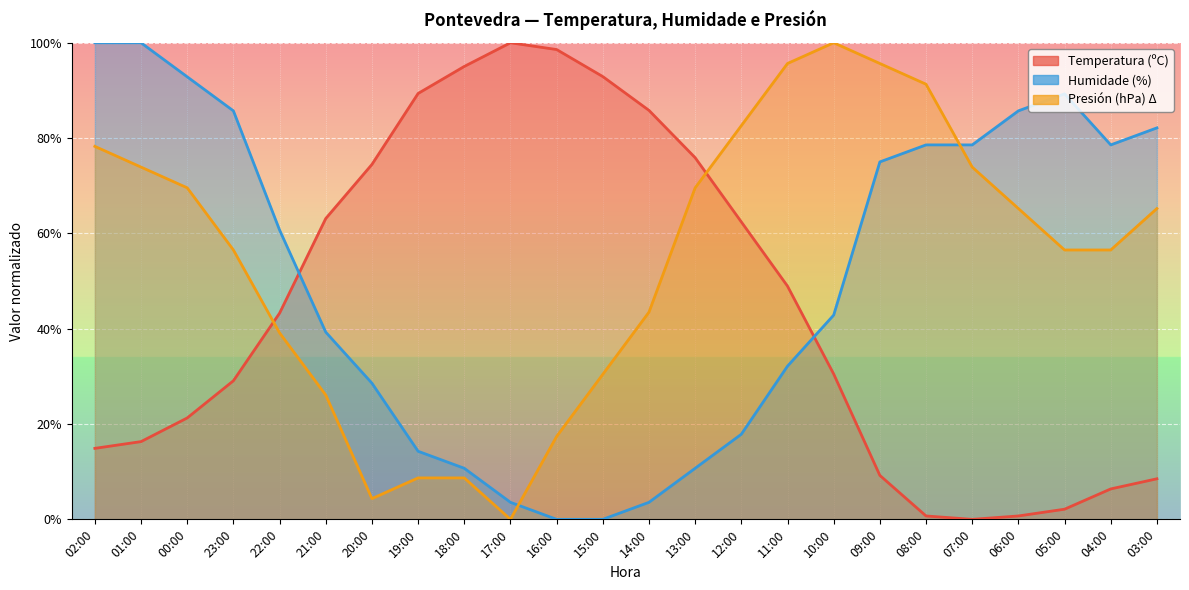

Reading left to right, list all the values displayed in this chart.

Temperatura (ºC): 02:00=14.9	01:00=16.3	00:00=21.3	23:00=29.1	22:00=43.3	21:00=63.1	20:00=74.5	19:00=89.4	18:00=95.0	17:00=100.0	16:00=98.6	15:00=92.9	14:00=85.8	13:00=75.9	12:00=62.4	11:00=48.9	10:00=30.5	09:00=9.2	08:00=0.7	07:00=0.0	06:00=0.7	05:00=2.1	04:00=6.4	03:00=8.5
Humidade (%): 02:00=100.0	01:00=100.0	00:00=92.9	23:00=85.7	22:00=60.7	21:00=39.3	20:00=28.6	19:00=14.3	18:00=10.7	17:00=3.6	16:00=0.0	15:00=0.0	14:00=3.6	13:00=10.7	12:00=17.9	11:00=32.1	10:00=42.9	09:00=75.0	08:00=78.6	07:00=78.6	06:00=85.7	05:00=89.3	04:00=78.6	03:00=82.1
Presión (hPa) norm: 02:00=78.3	01:00=73.9	00:00=69.6	23:00=56.5	22:00=39.1	21:00=26.1	20:00=4.3	19:00=8.7	18:00=8.7	17:00=0.0	16:00=17.4	15:00=30.4	14:00=43.5	13:00=69.6	12:00=82.6	11:00=95.7	10:00=100.0	09:00=95.7	08:00=91.3	07:00=73.9	06:00=65.2	05:00=56.5	04:00=56.5	03:00=65.2